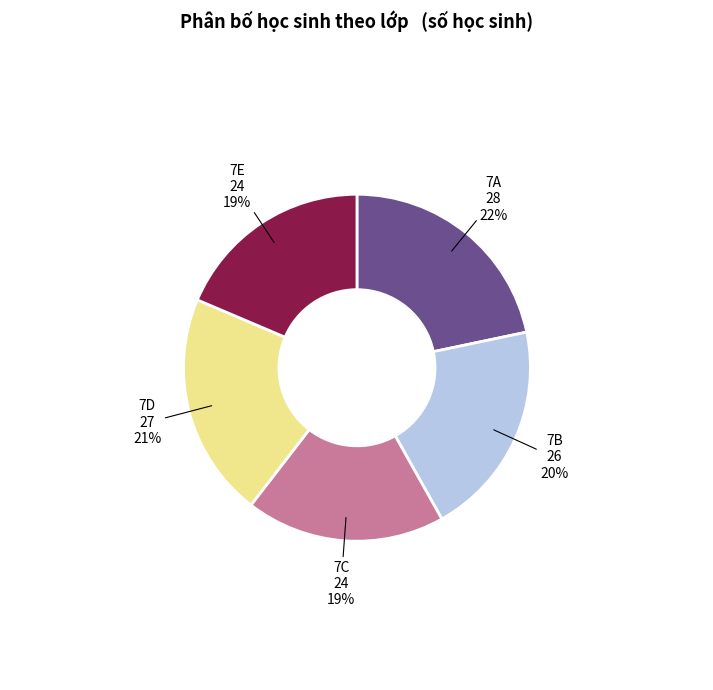

Is there a majority slice in this chart?

No